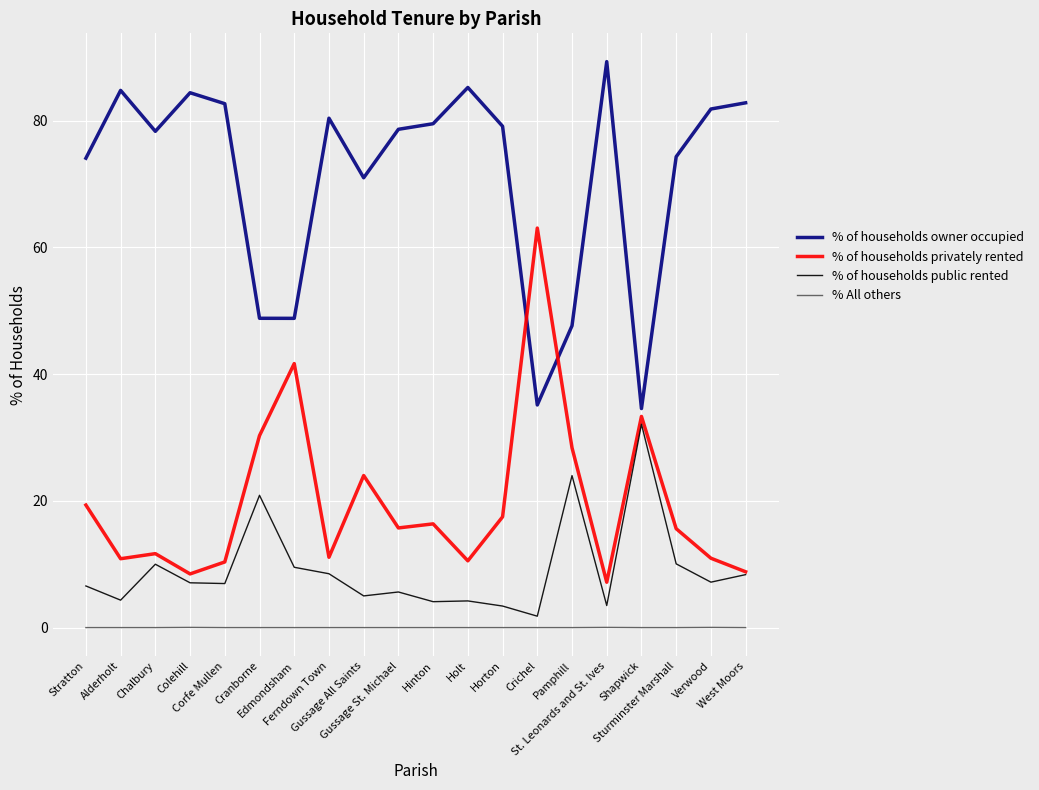

Is it true that % of households owner occupied equals 141.2 at Colehill?

False